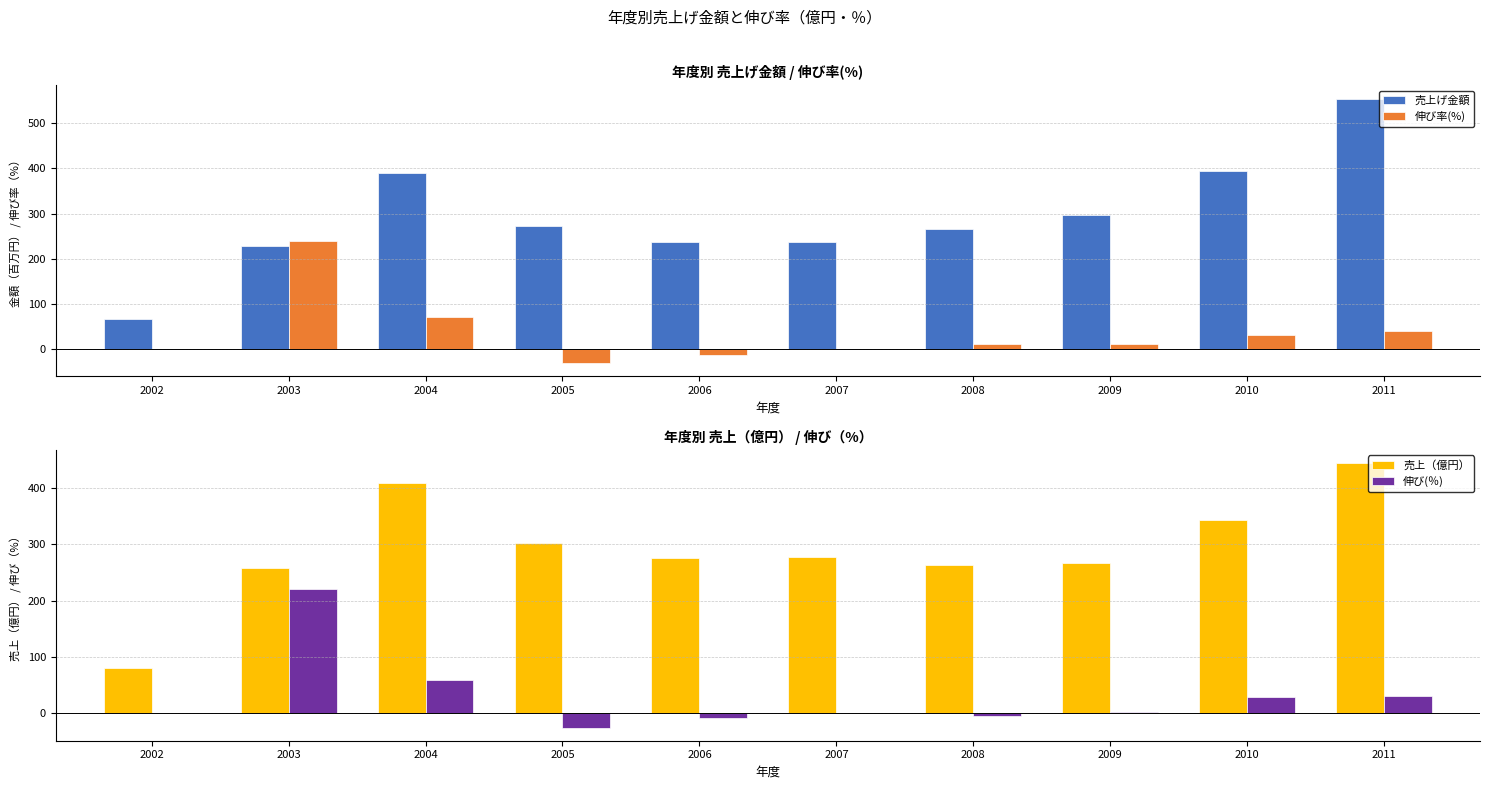

Reading left to right, transcribe all the data shown in this chart.

売上げ金額: 2002=67.0	2003=228.0	2004=389.0	2005=273.0	2006=237.0	2007=238.0	2008=265.0	2009=297.0	2010=393.0	2011=554.0
伸び率(%): 2002=0.0	2003=240.3	2004=70.6	2005=-29.8	2006=-13.2	2007=0.4	2008=11.3	2009=12.1	2010=32.3	2011=41.0
売上（億円）: 2002=80.4	2003=258.3	2004=408.8	2005=302.9	2006=275.7	2007=277.1	2008=263.8	2009=267.4	2010=342.7	2011=444.6
伸び(％): 2002=0.0	2003=221.4	2004=58.3	2005=-25.9	2006=-9.0	2007=0.5	2008=-4.8	2009=1.4	2010=28.1	2011=29.7